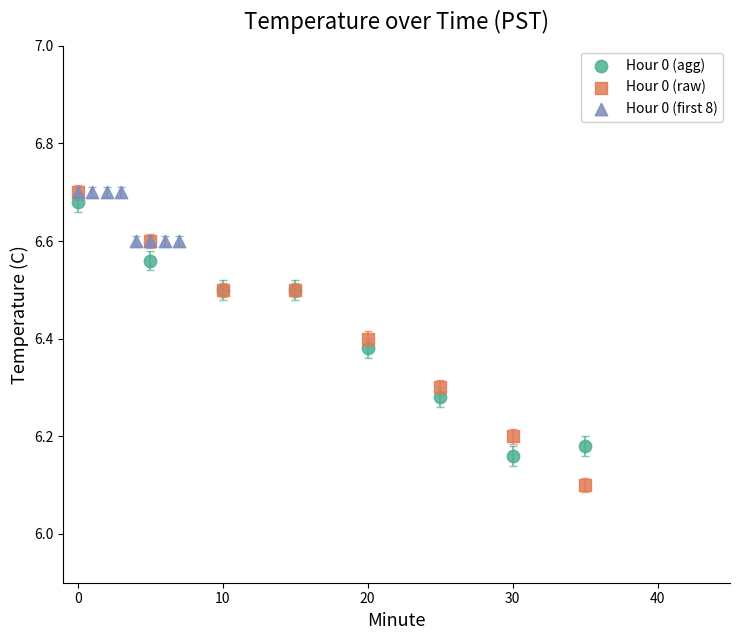

Which series has the widest spread of Y values?

Hour 0 (raw)